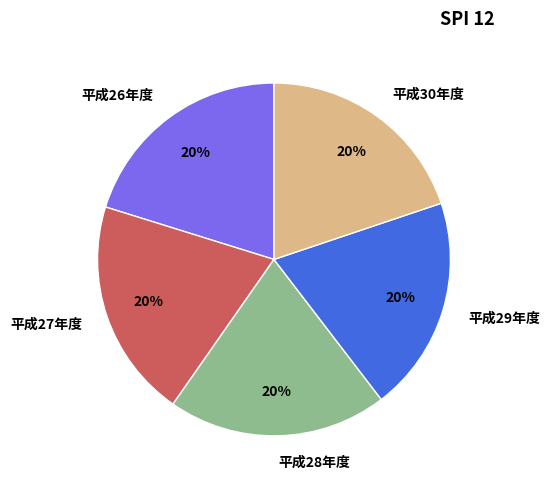

What is the ratio of the value at 平成30年度 to the value at 平成28年度?

1.0